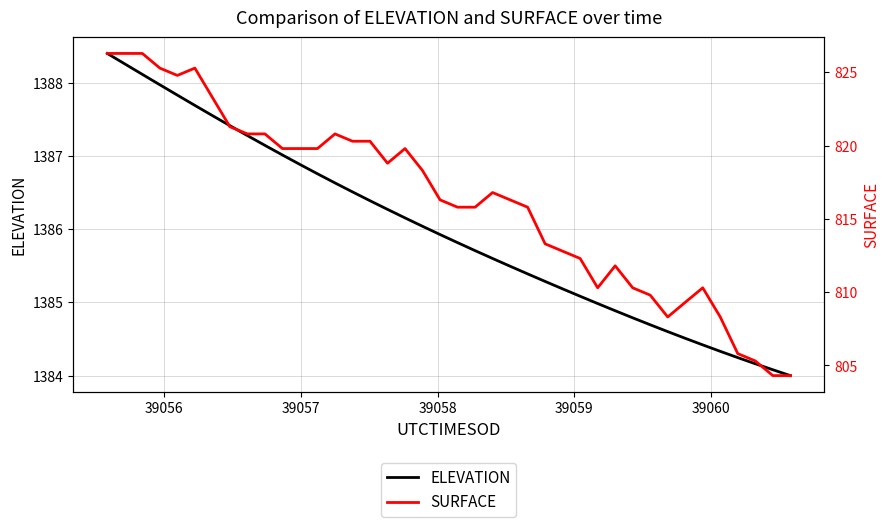

What is the difference between the maximum and minimum values in the ELEVATION series?

4.4